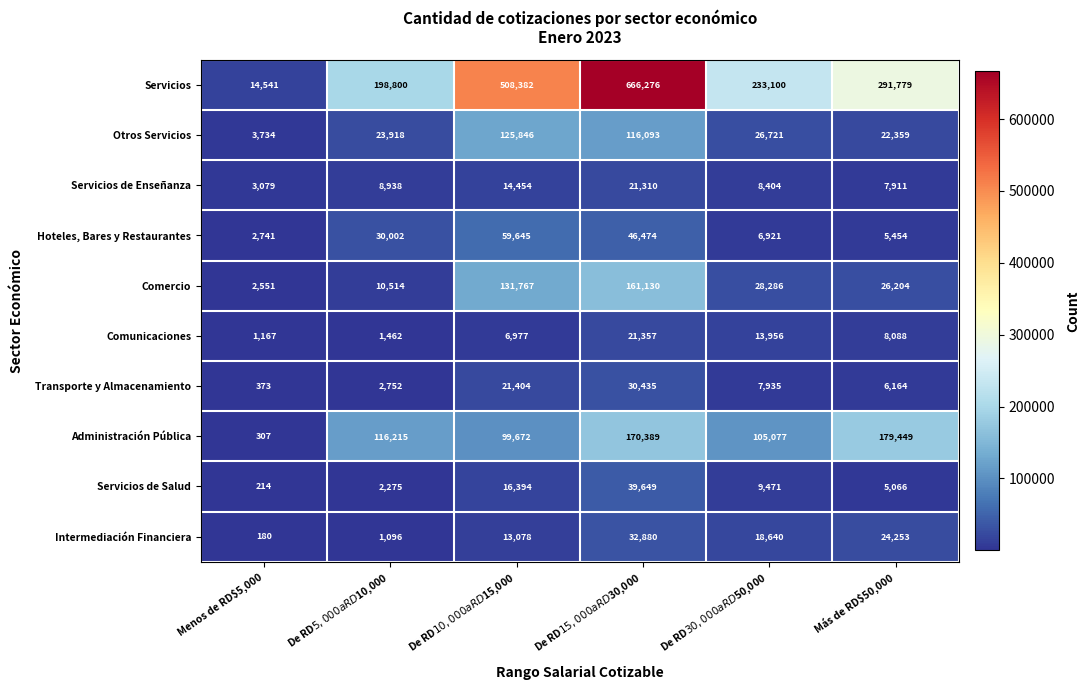

Which series has the largest total across all categories?

Servicios